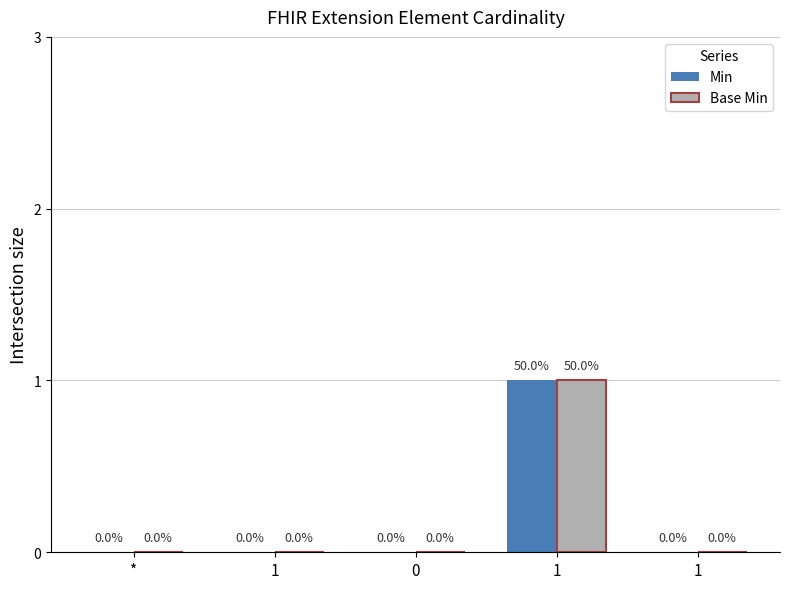

Which series has the widest spread of values?

Min